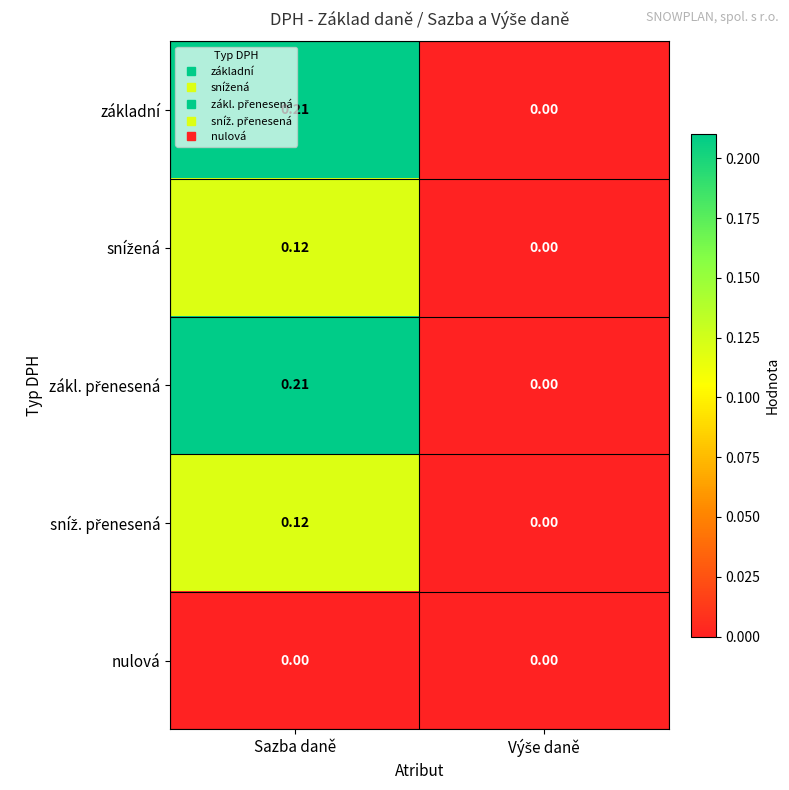

At which category is the sum across all series the highest?

Sazba daně